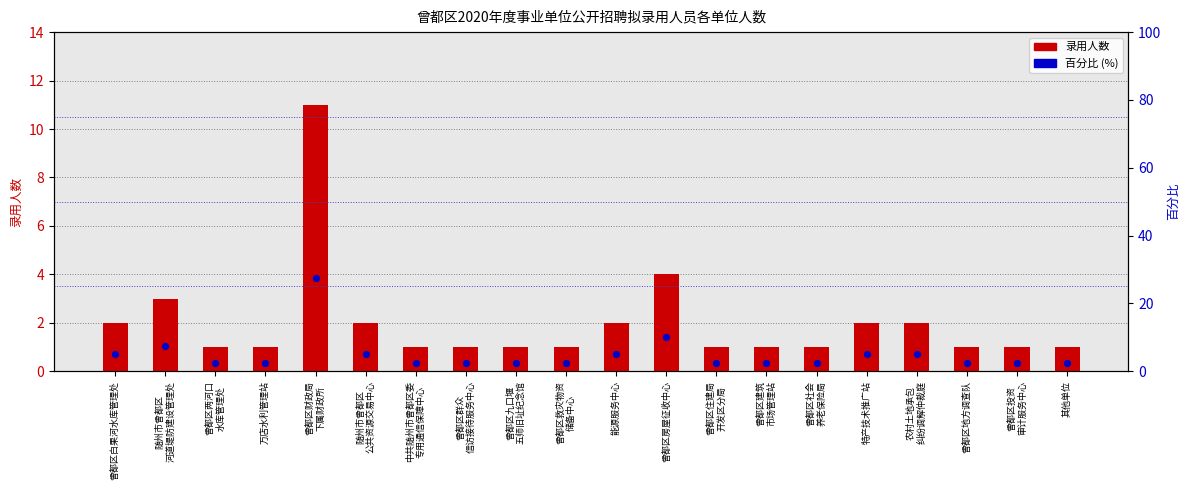

At which category is the sum across all series the highest?

曾都区财政局
下属财政所